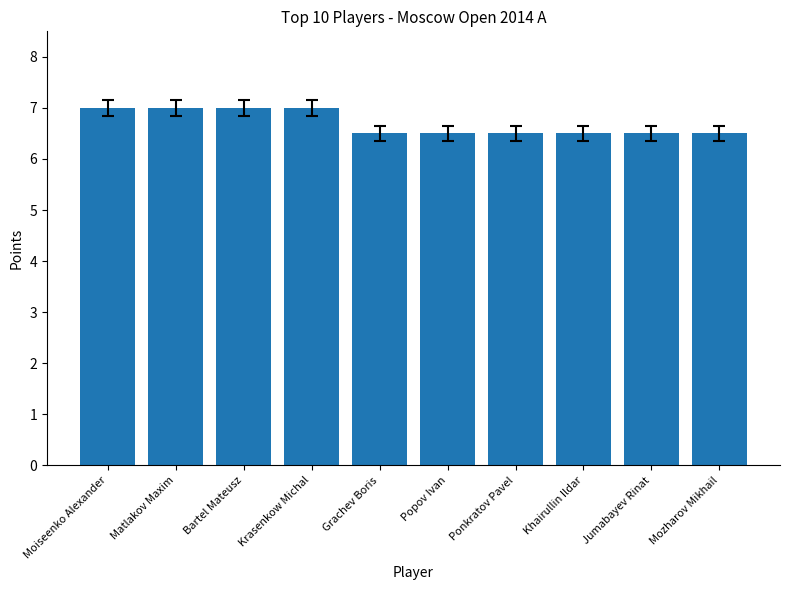

Between Jumabayev Rinat and Krasenkow Michal, which is larger?

Krasenkow Michal